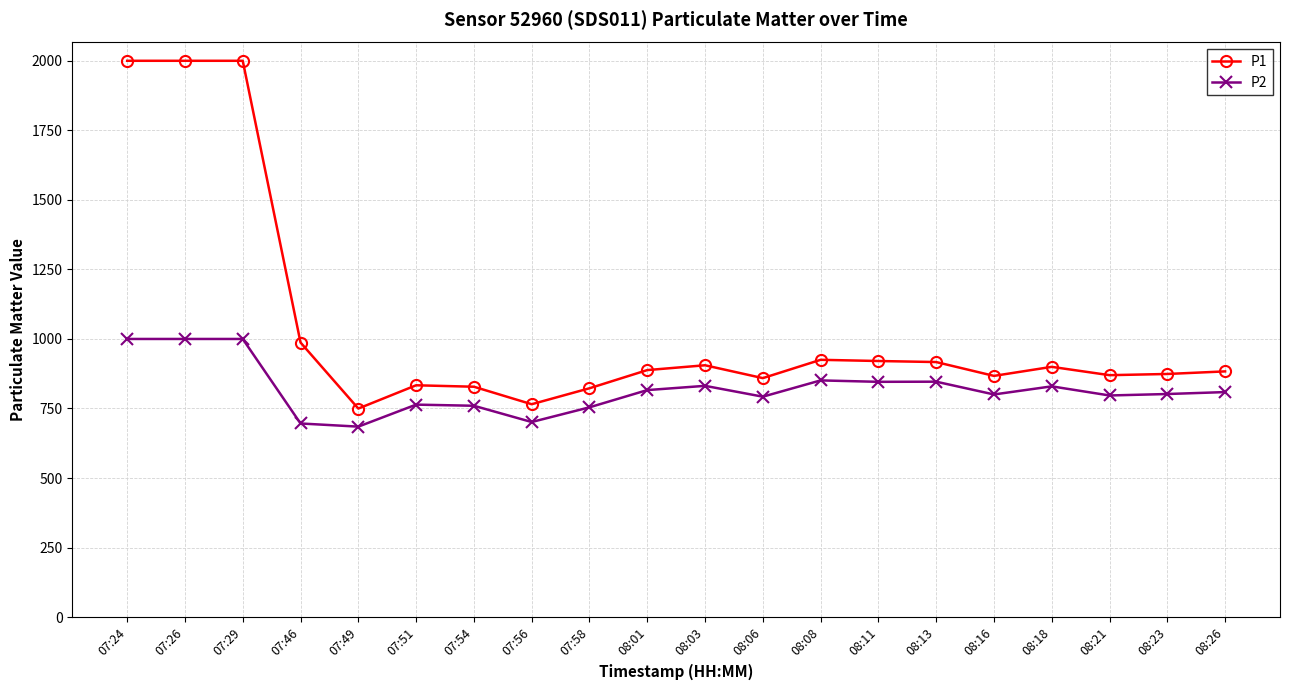

What is the spread (max minus min) of values at 08:08?

74.0